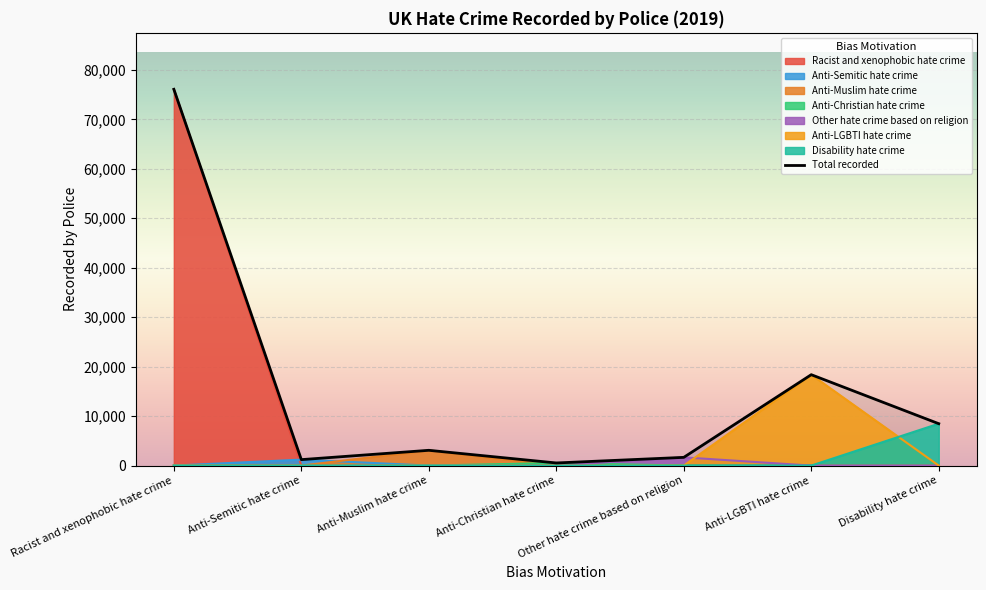

What is the label of the 6th point from the left?

Anti-LGBTI hate crime